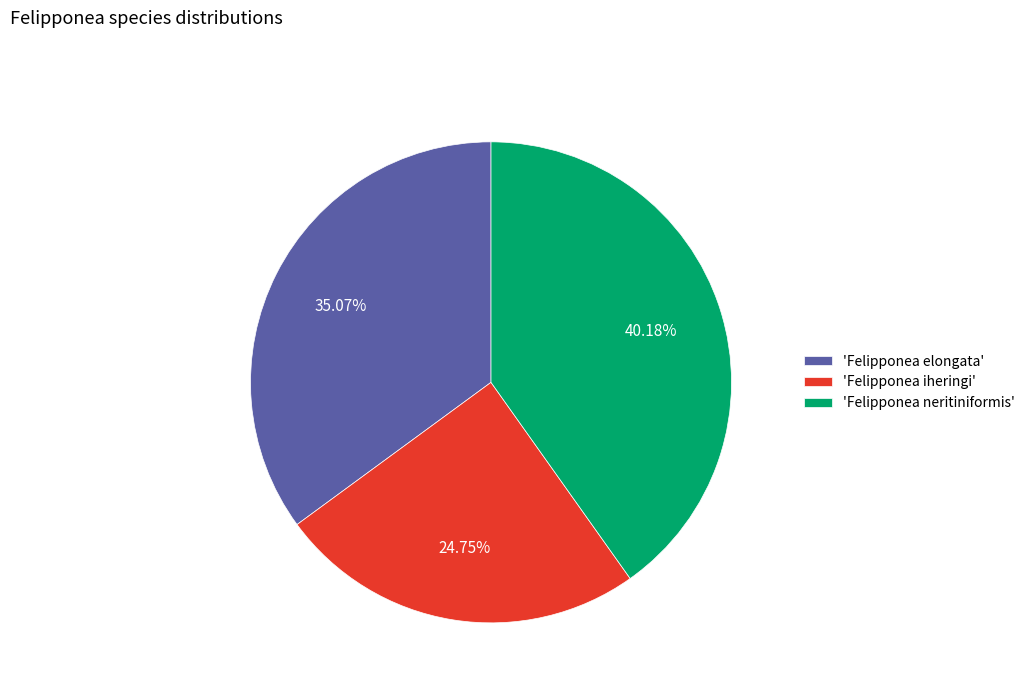

How many slices are in this pie chart?

3